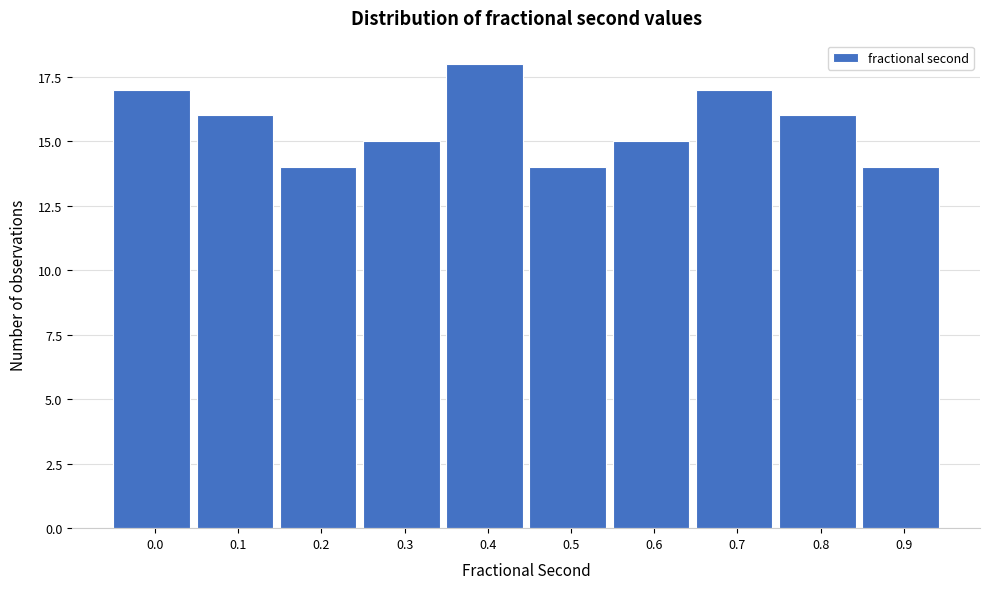

Reading left to right, what are all the values shown in this chart?

0.0=17	0.1=16	0.2=14	0.3=15	0.4=18	0.5=14	0.6=15	0.7=17	0.8=16	0.9=14